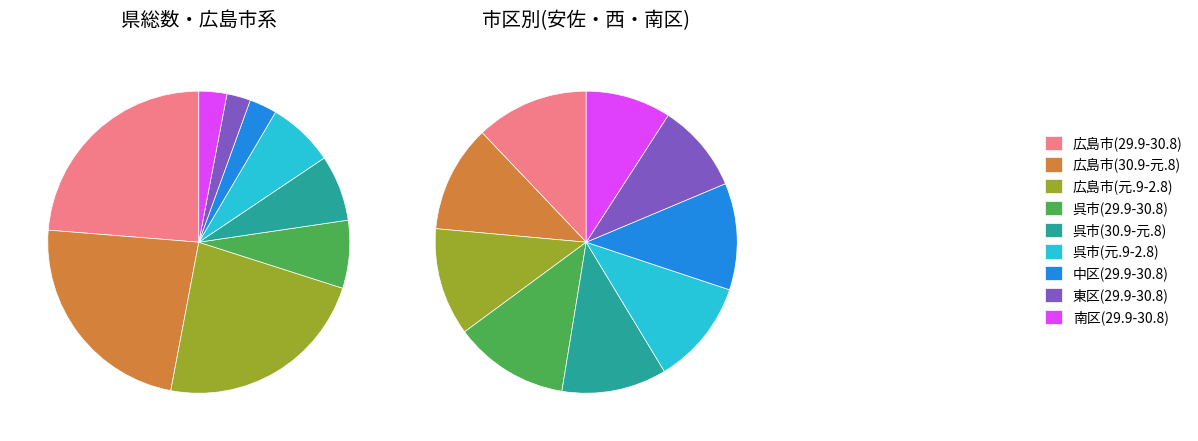

What portion of the pie excludes 2?

77.0%